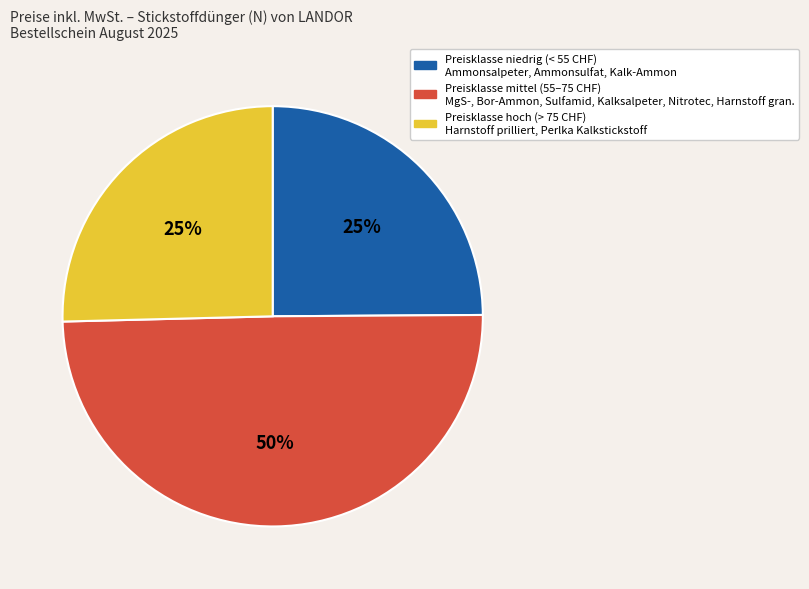

To the nearest percent, what is the difference between the largest and smallest slice percentages?

25%